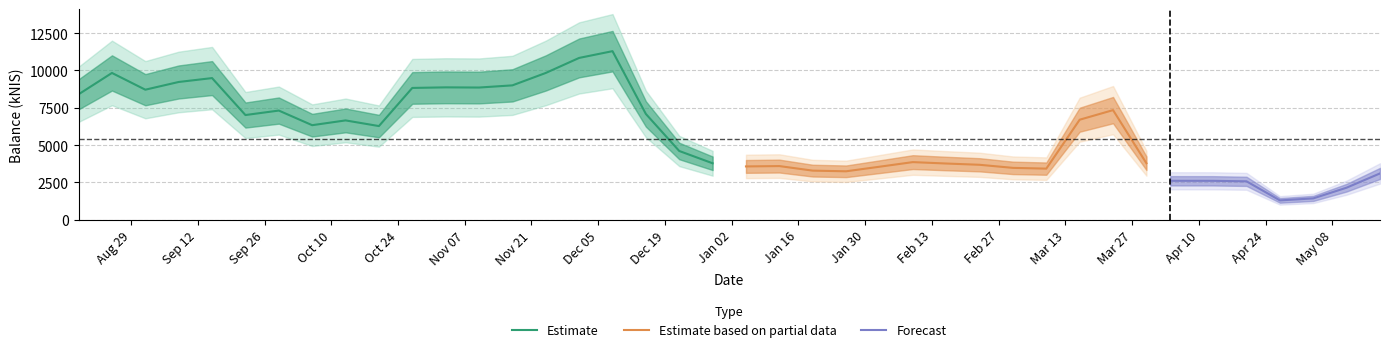

Where is the first local minimum?

2022-09-01